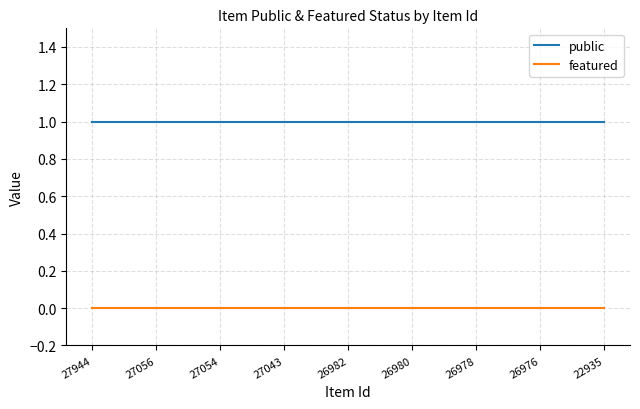

How many distinct data groups are displayed?

2